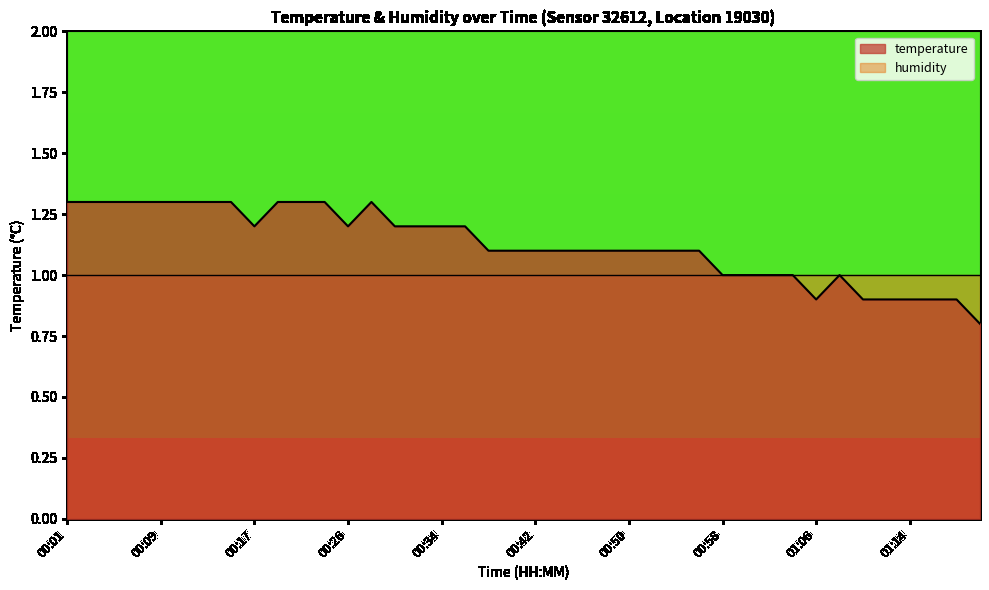

What is the sum of all values?

45.0